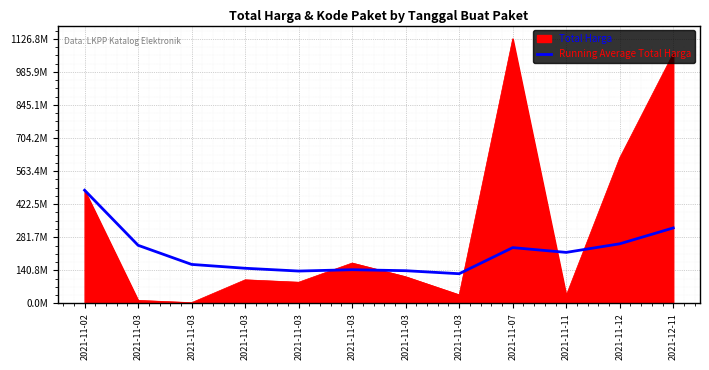

Reading right to left, extract all data points from this chart.

321320965.1	253804689.2	217196658.1	237542953.4	126387822.6	139211500.1	143473416.8	137768100.2	149642600.2	166006667.0	247398000.5	481900001.0